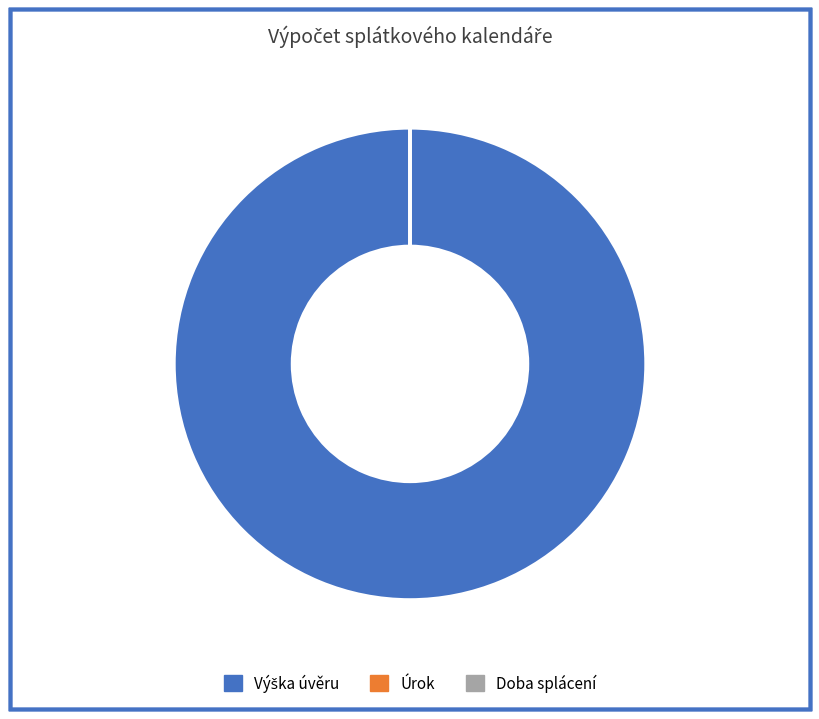

Is there a majority slice in this chart?

Yes